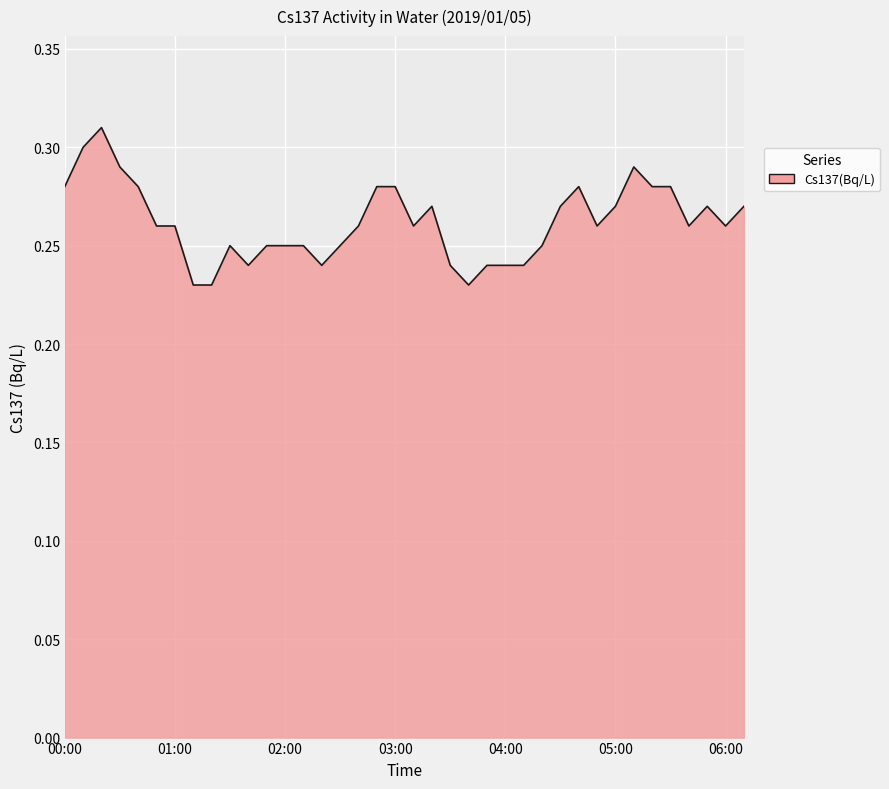

List the labels in order of value, smallest first.

01:10, 01:20, 03:40, 01:40, 02:20, 03:30, 03:50, 04:00, 04:10, 01:30, 01:50, 02:00, 02:10, 02:30, 04:20, 00:50, 01:00, 02:40, 03:10, 04:50, 05:40, 06:00, 03:20, 04:30, 05:00, 05:50, 06:10, 00:00, 00:40, 02:50, 03:00, 04:40, 05:20, 05:30, 00:30, 05:10, 00:10, 00:20